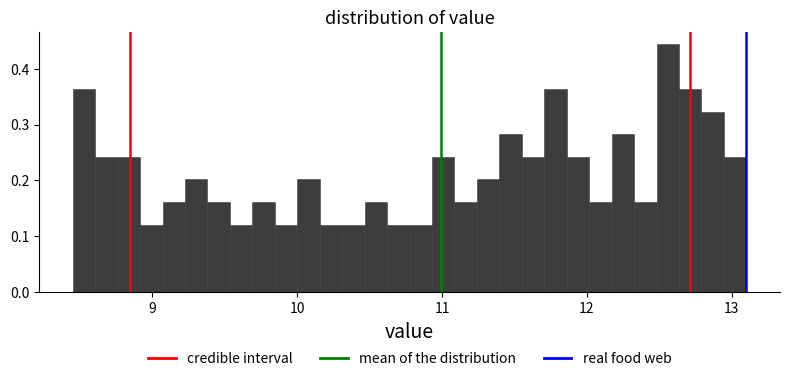

Around what value on the x-axis is the tallest bar? Give the approximate position of its centre, as read against the axis.

12.6